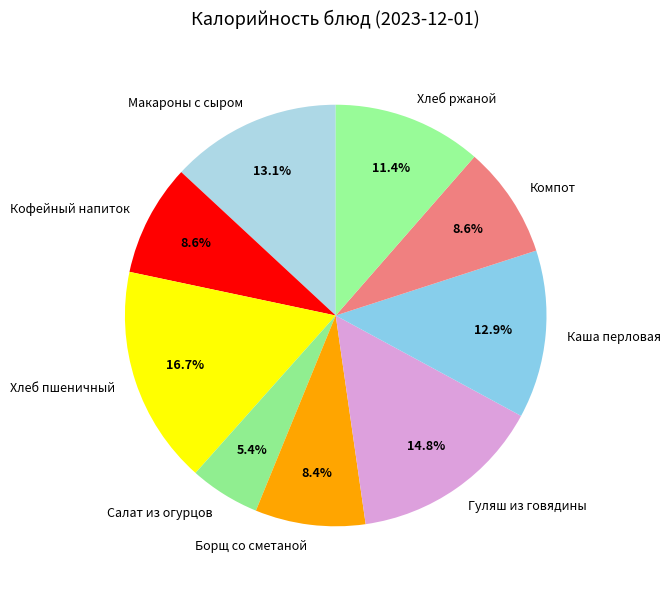

To the nearest percent, what portion does Кофейный напиток represent?

9%